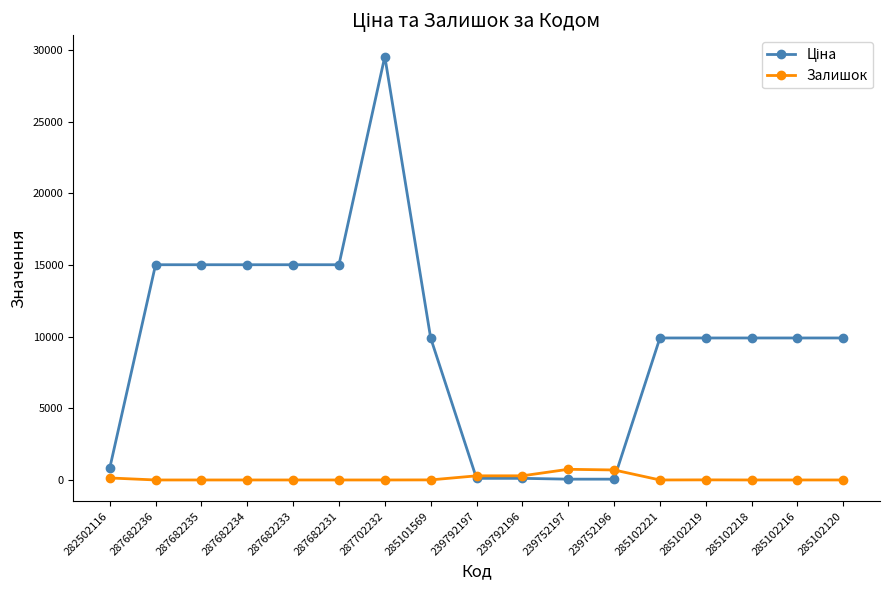

What is the difference between the highest and lowest values at 287702232?

29548.9